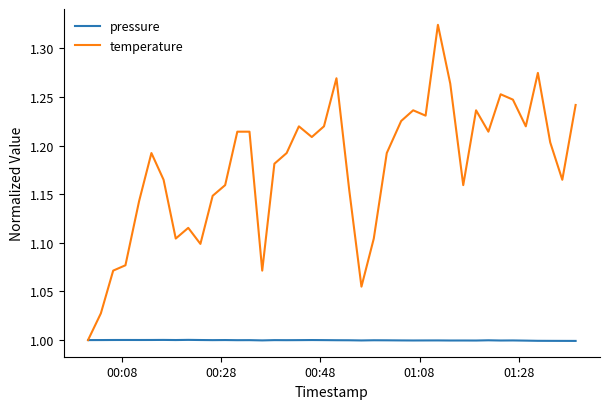

List the series in order of their overall mean, highest first.

temperature, pressure